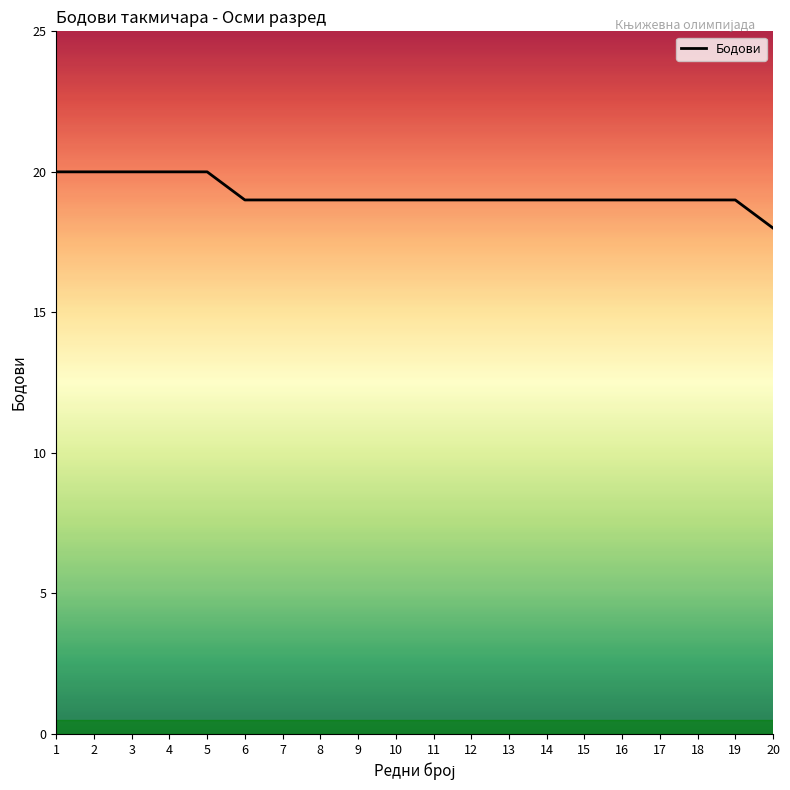

Does the chart display data point markers on the line(s)?

No